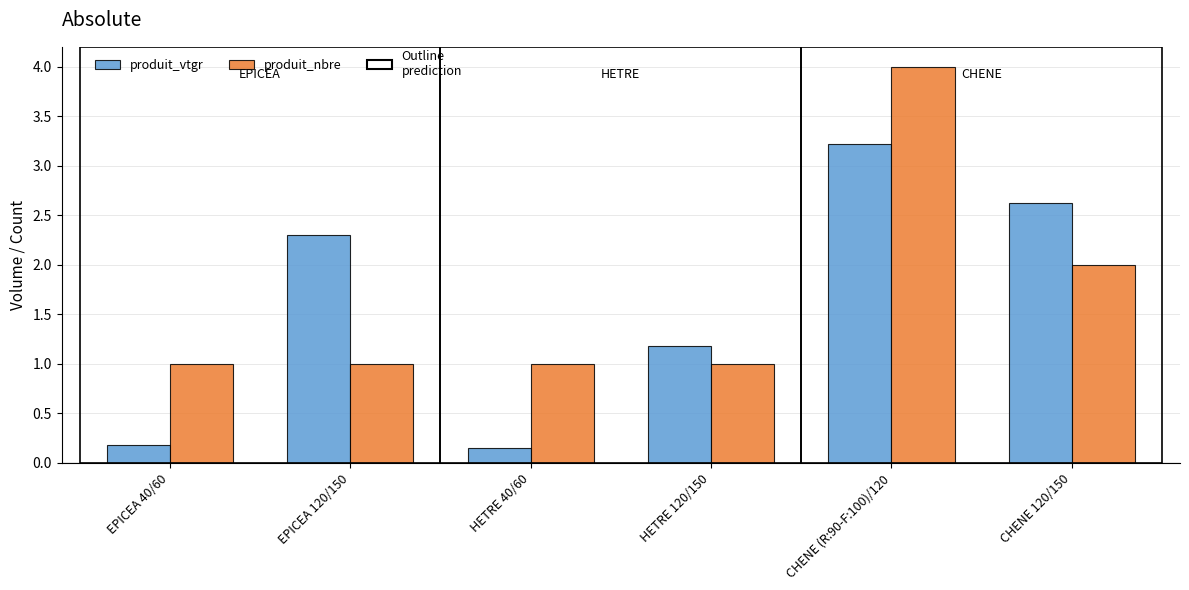

At which category does the chart reach its peak across all series?

CHENE (R:90-F:100)/120